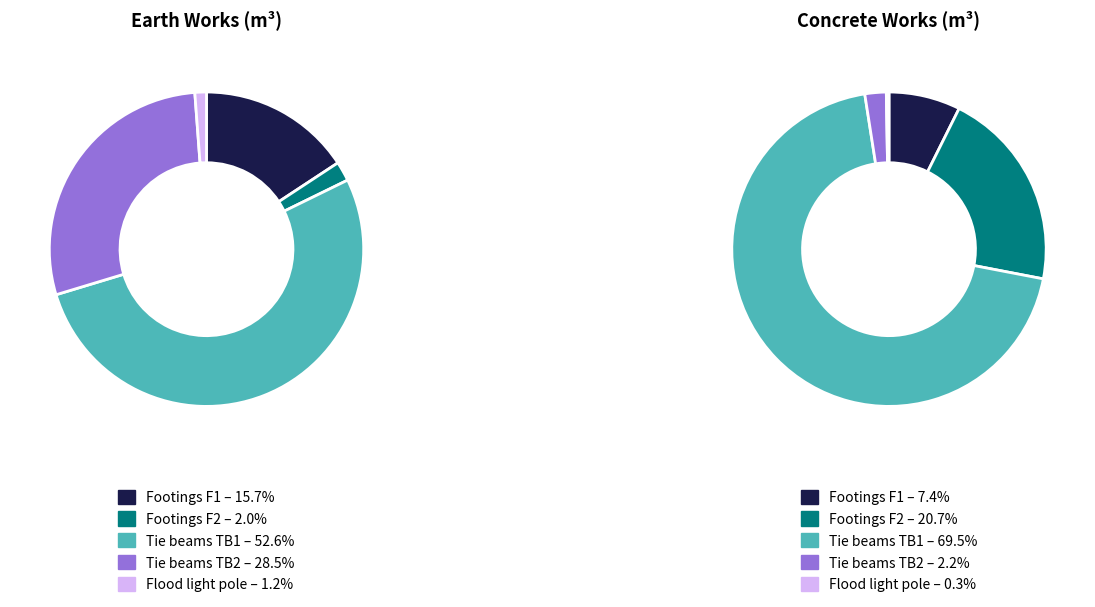

Which slice is the largest?

Tie beams TB1